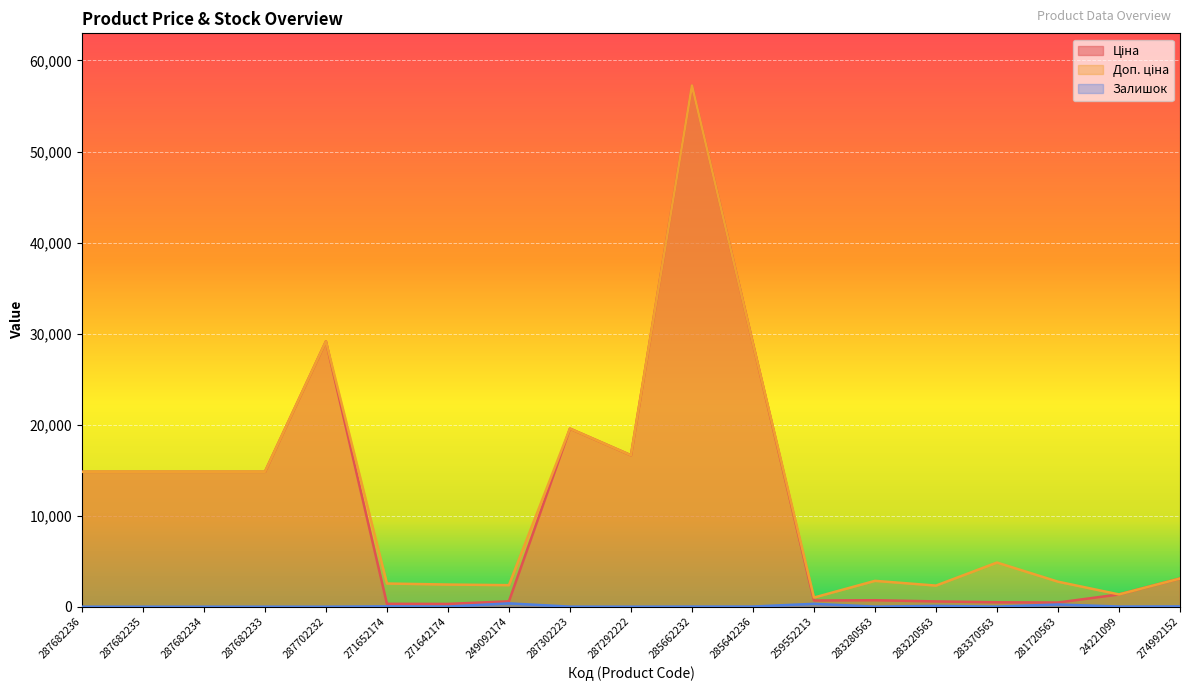

What is the minimum value for Ціна?

304.1